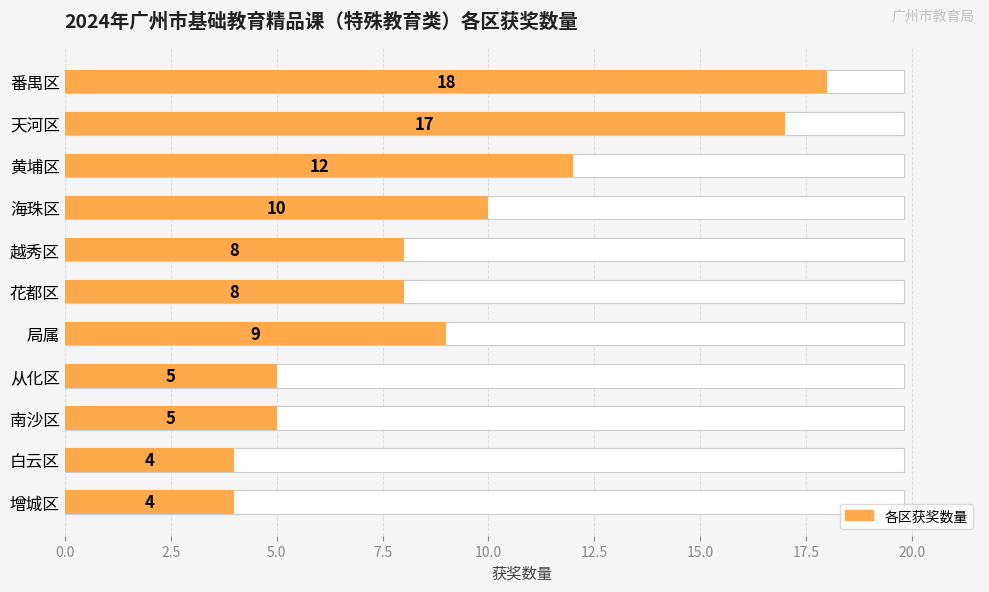

What is the smallest value displayed?

4